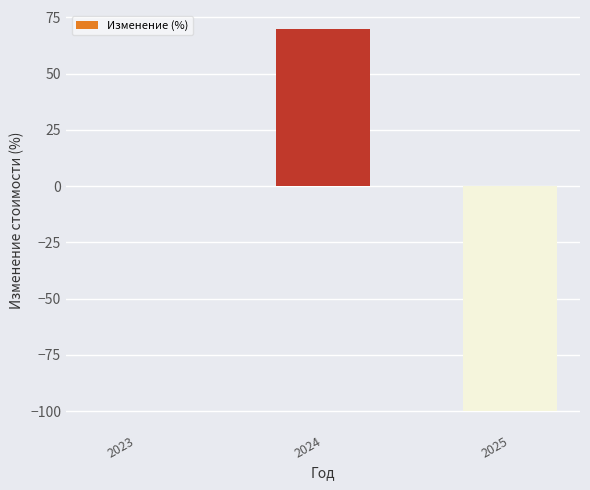

Are the bars horizontal?

No